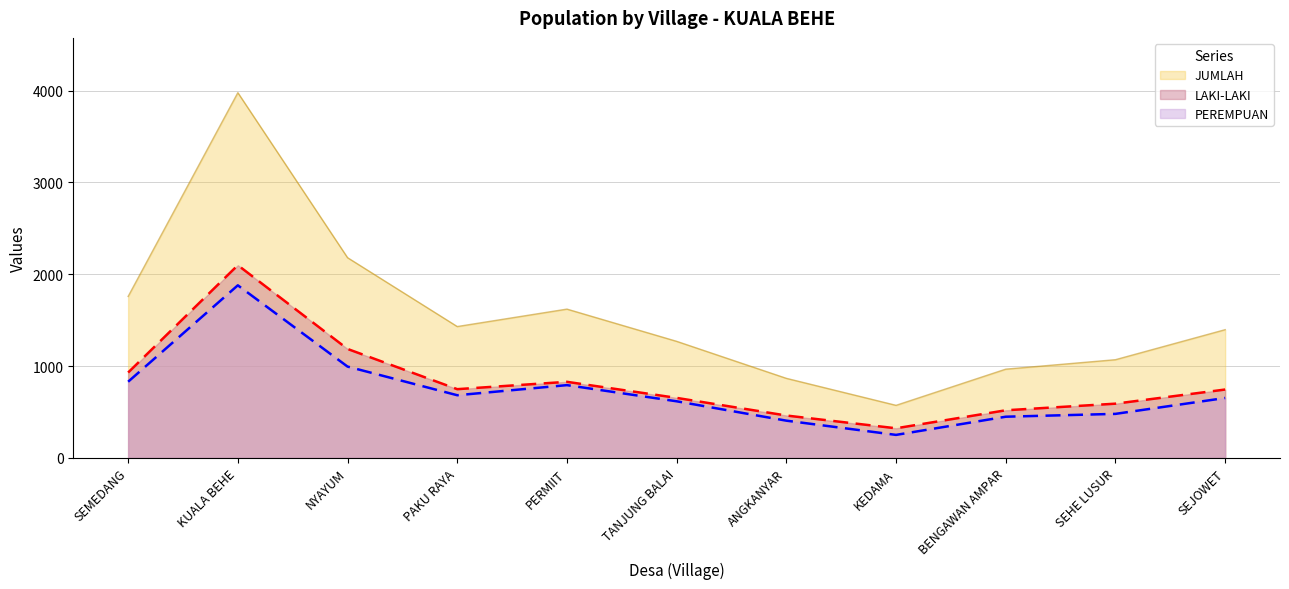

List the series in order of their peak value, highest first.

JUMLAH, LAKI-LAKI, PEREMPUAN